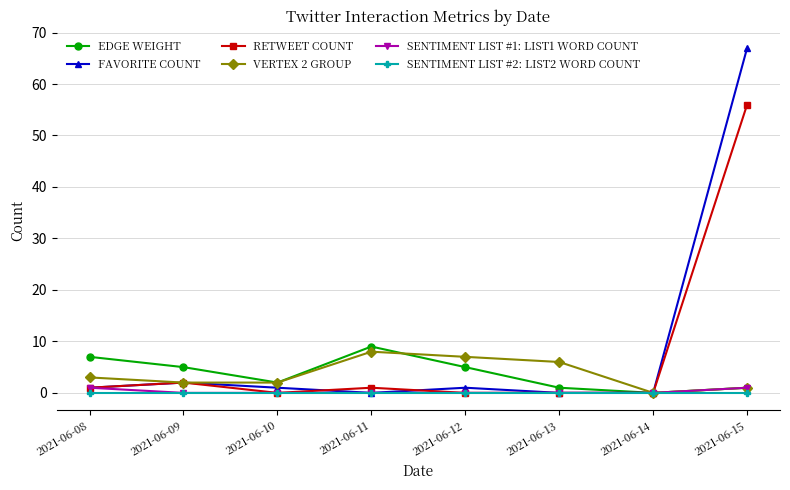

What is the total value across all series at 2021-06-09?

11